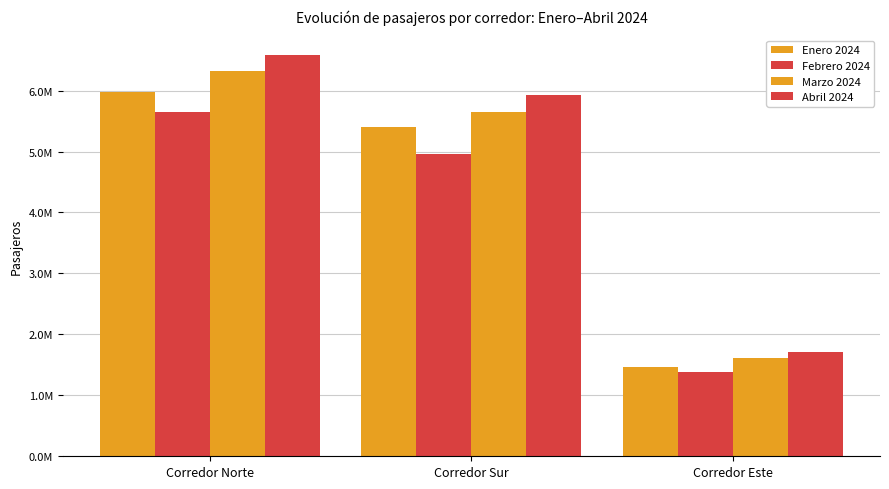

The value of Enero 2024 at Corredor Sur is 8497094. True or false?

False